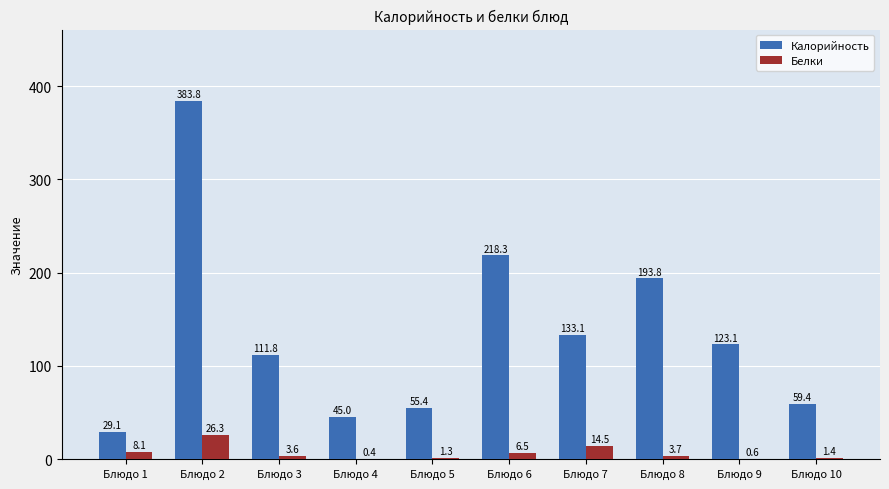

What value does the Калорийность series have at Блюдо 9?

123.1